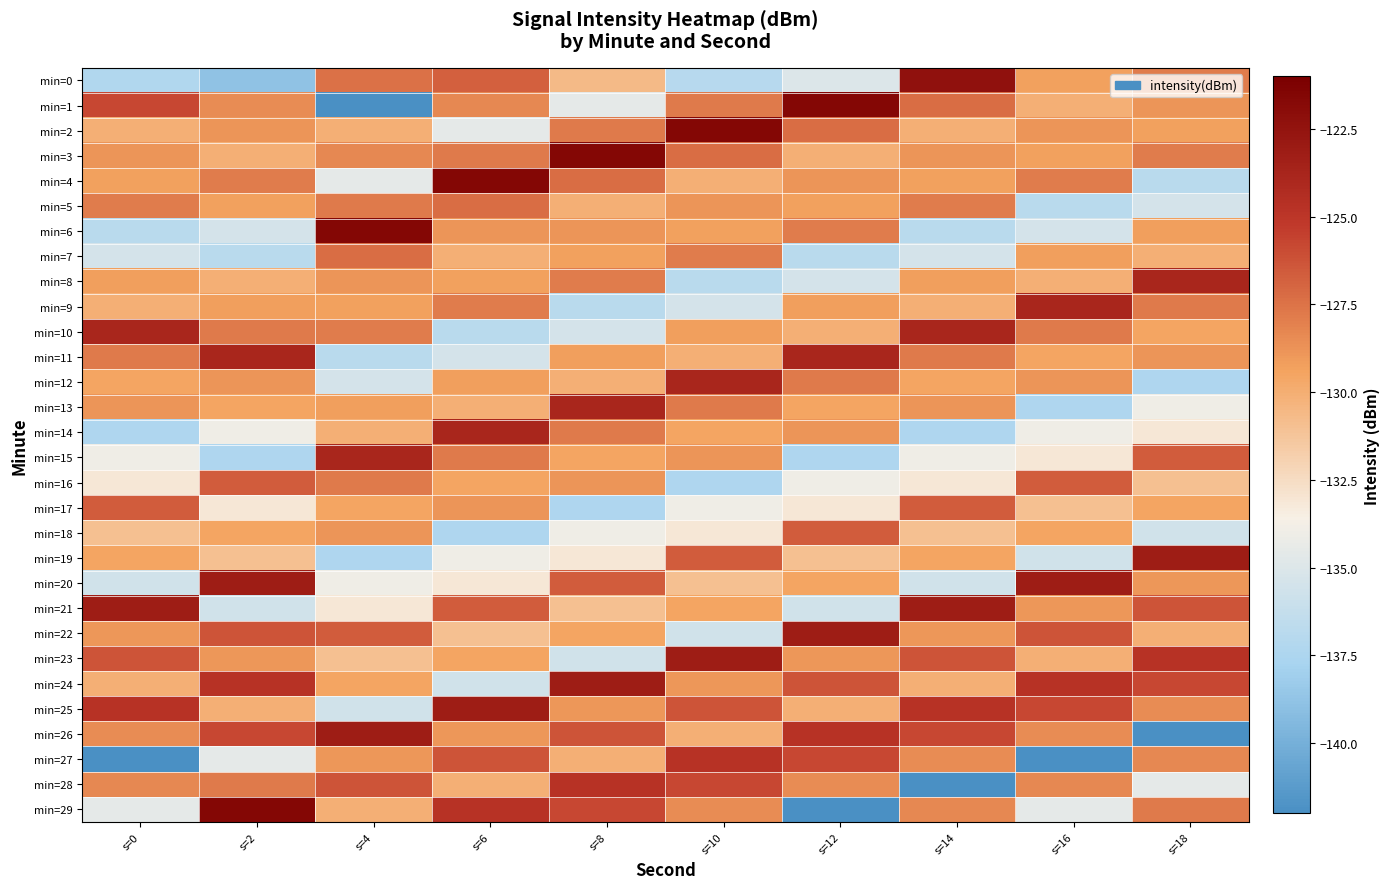

What is the total value across all series at s=14?

-3892.7